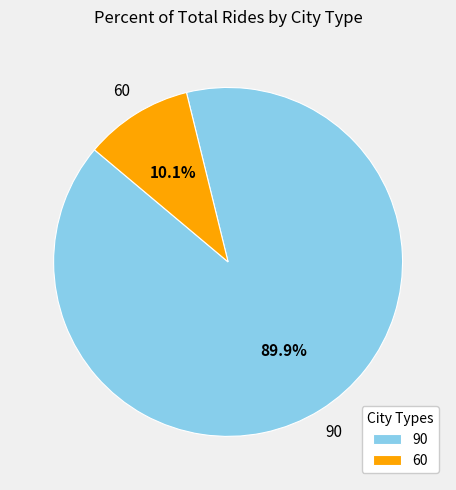

Rank the categories by value from highest to lowest.

90, 60